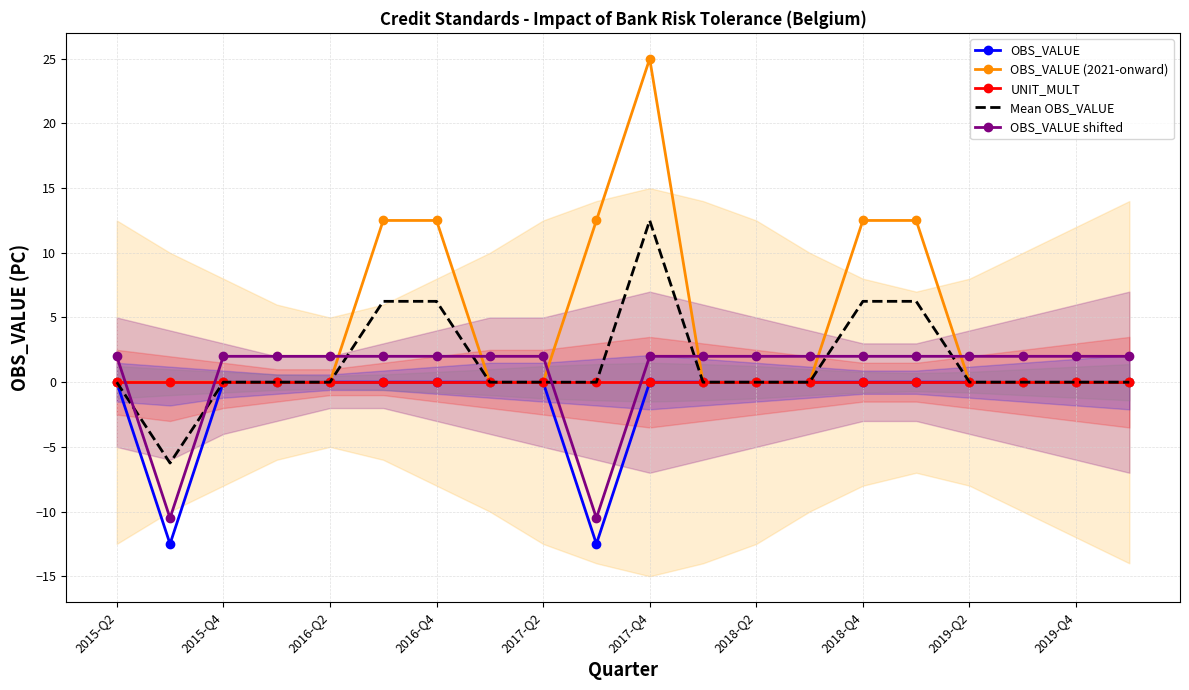

What are all the series names shown in the legend?

OBS_VALUE, OBS_VALUE (2021-onward), UNIT_MULT, Mean OBS_VALUE, OBS_VALUE shifted